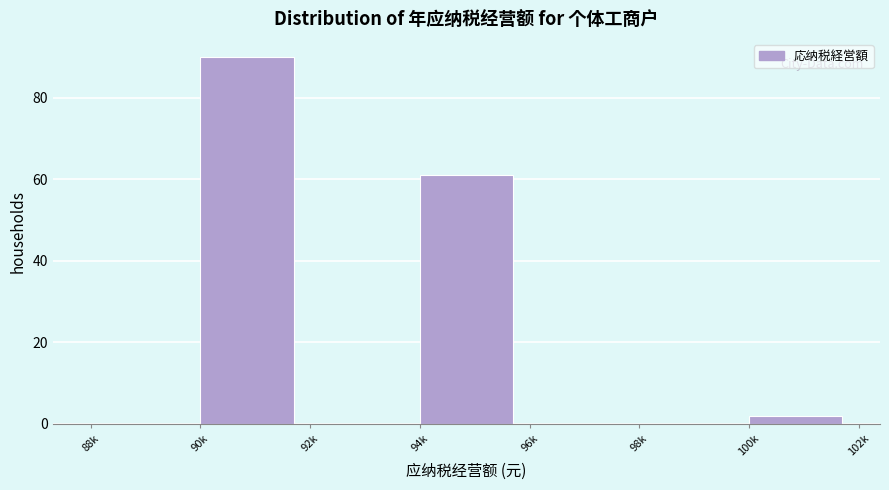

Reading right to left, list all the values displayed in this chart.

100k=2	98k=0	96k=0	94k=61	92k=0	90k=90	88k=0